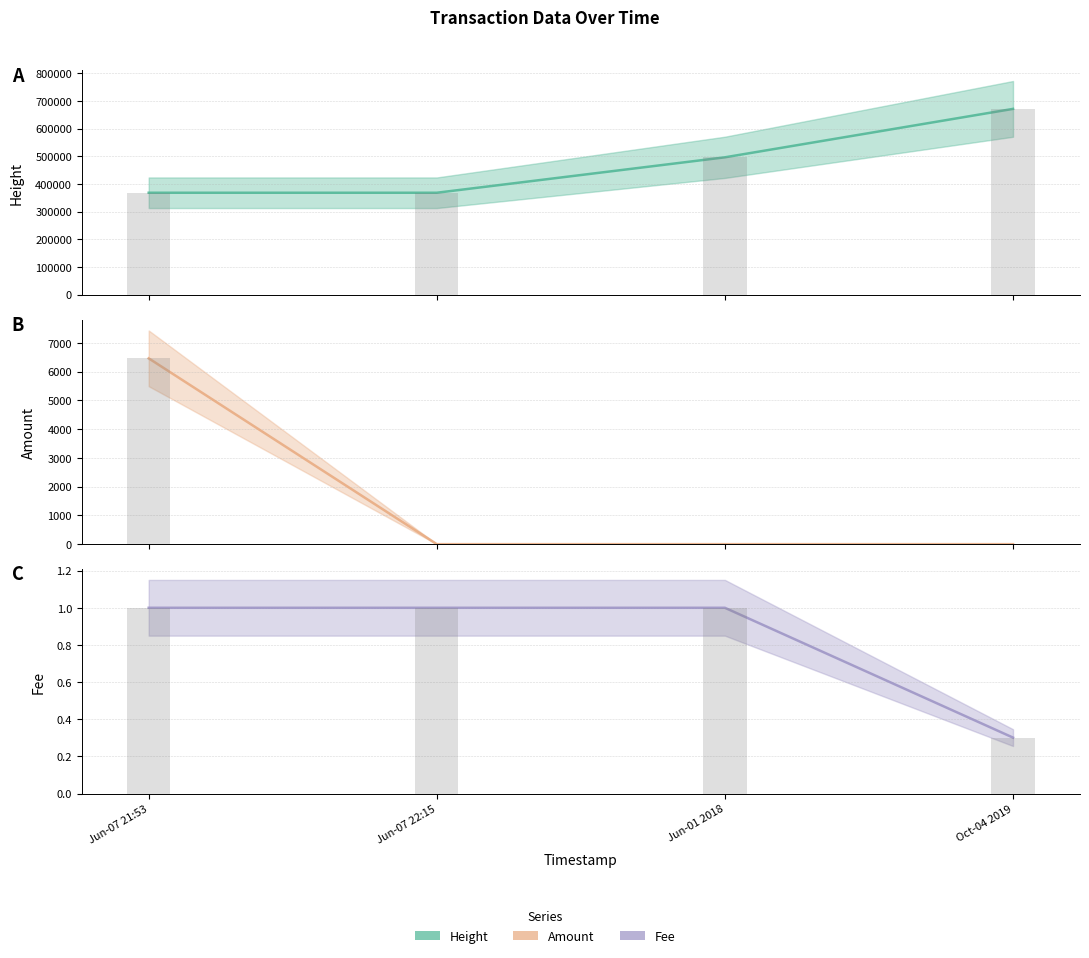

Does the chart contain any negative values?

No